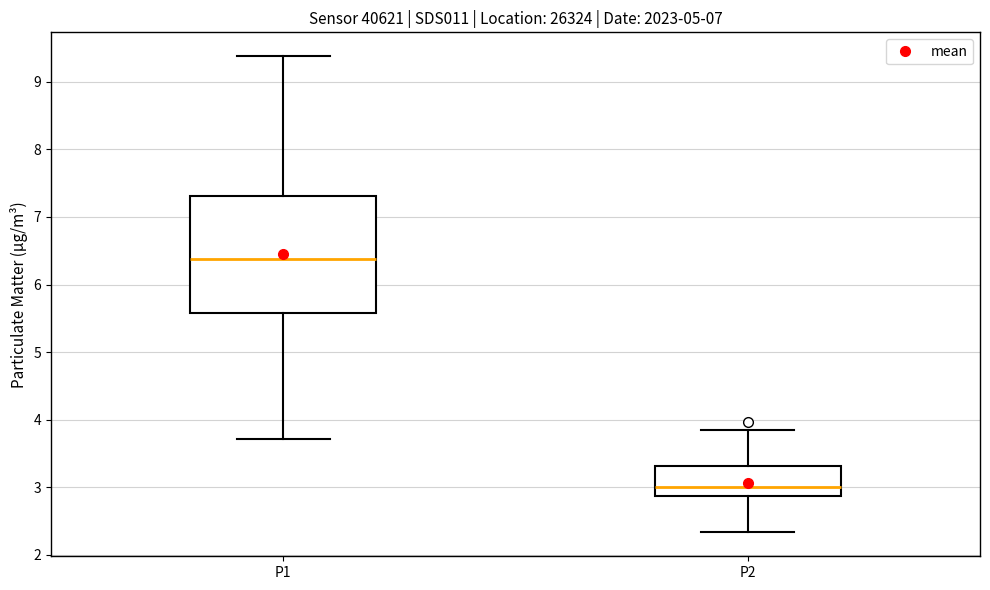

Reading left to right, transcribe this box plot: for each box, give where its median line is, the range the box spans, and where its two whiskers end, as read against the y-axis. The values are not printed on the chart, so give them approximately, as read against the axis.

P1: median 6.4, box 5.6 to 7.3, whiskers 3.7 to 9.4
P2: median 3.0, box 2.9 to 3.3, whiskers 2.3 to 3.9